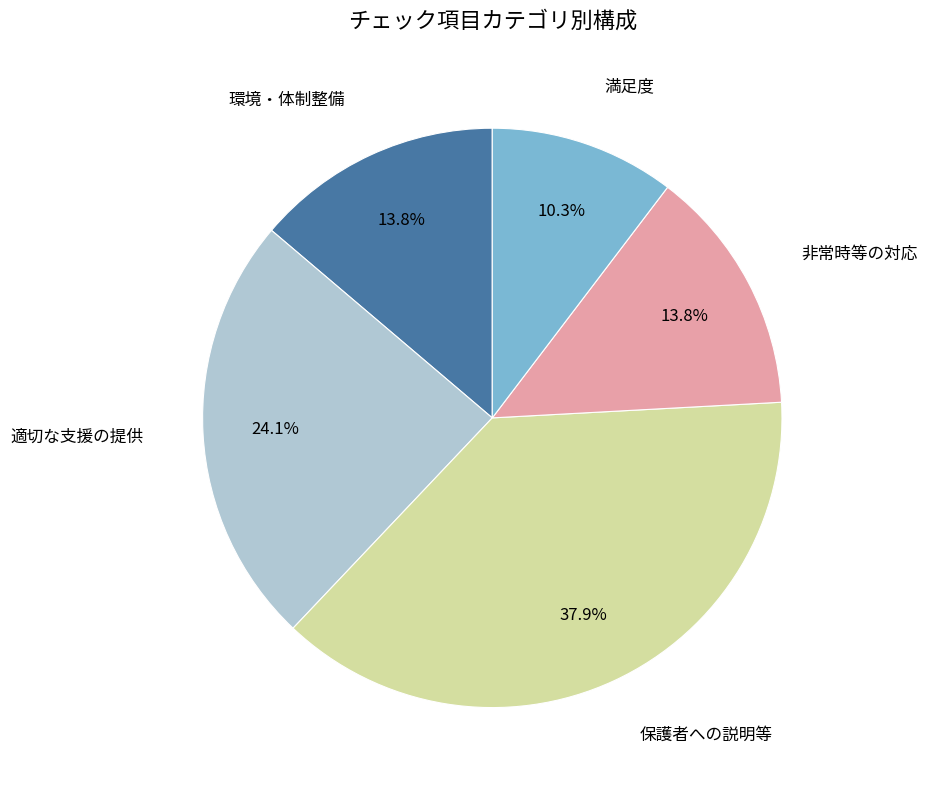

Does any single category account for the majority?

No